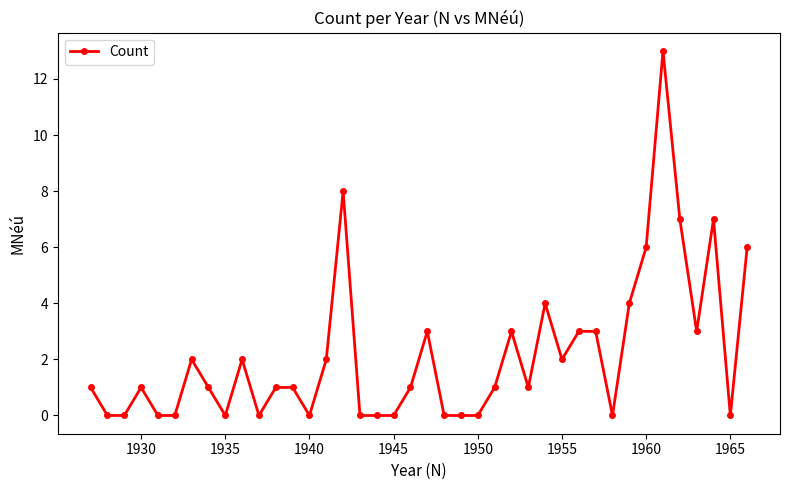

How many data points does each series have?

40